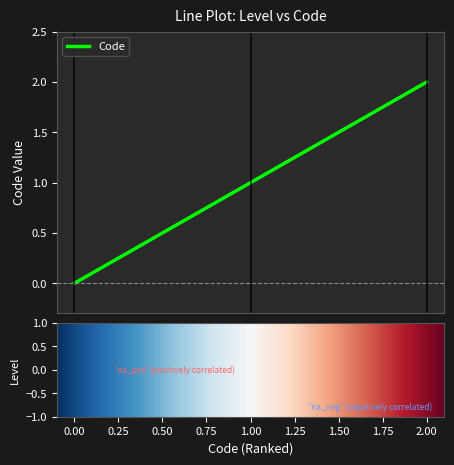

What is the sum of all values?

3